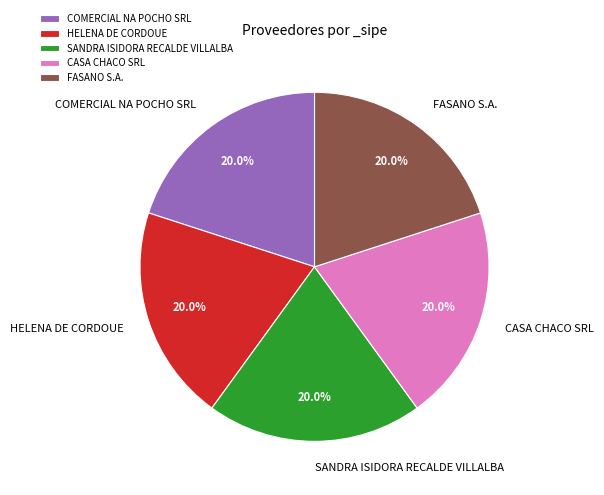

Is SANDRA ISIDORA RECALDE VILLALBA the majority of the pie?

No